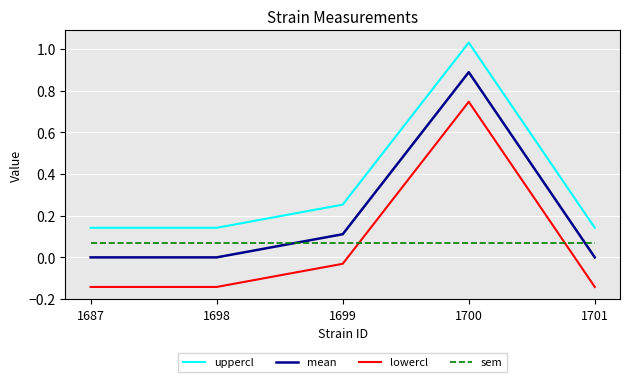

At which category is the sum across all series the highest?

1700